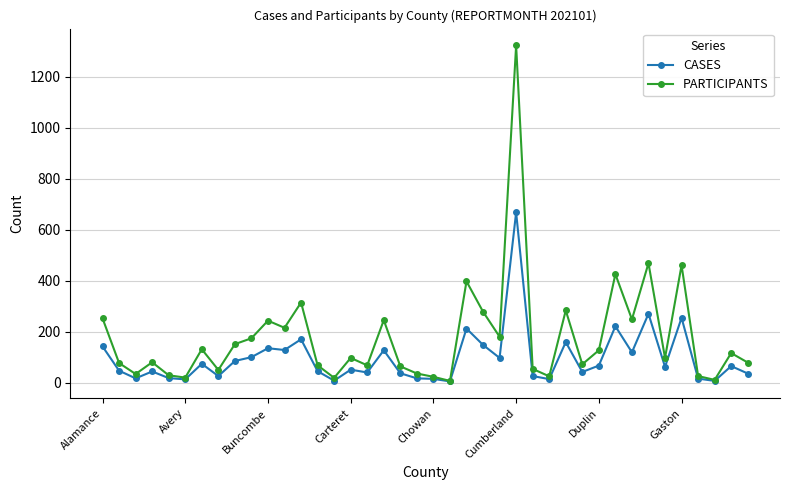

What is the difference between the maximum and second lowest values in the CASES series?

660